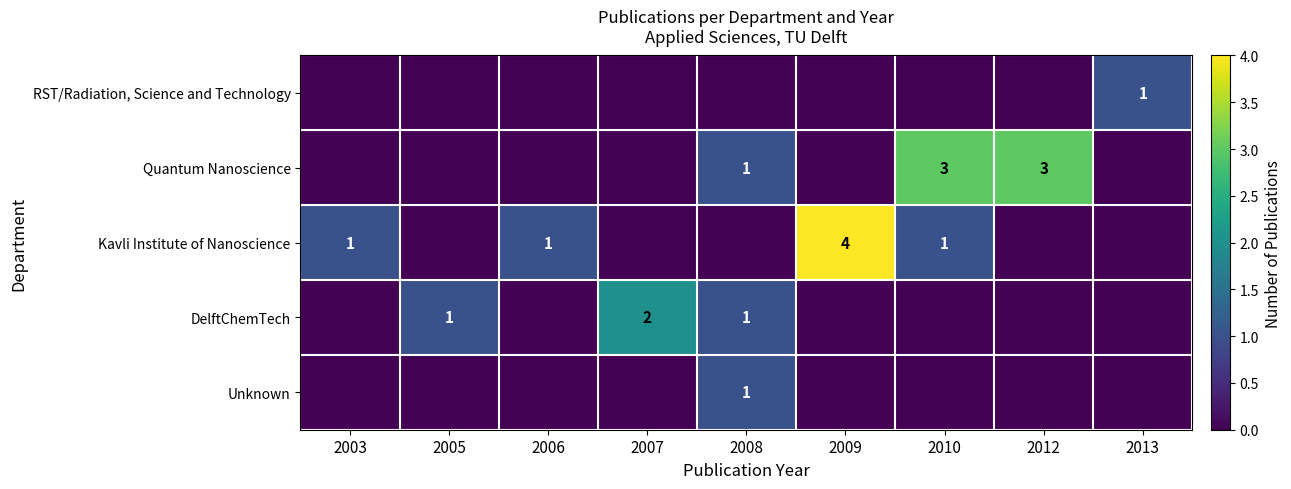

The value of Kavli Institute of Nanoscience at 2003 is 1. True or false?

True